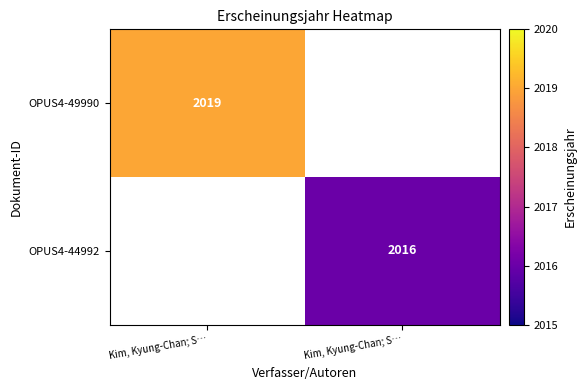

How many values in OPUS4-49990 are above zero?

1